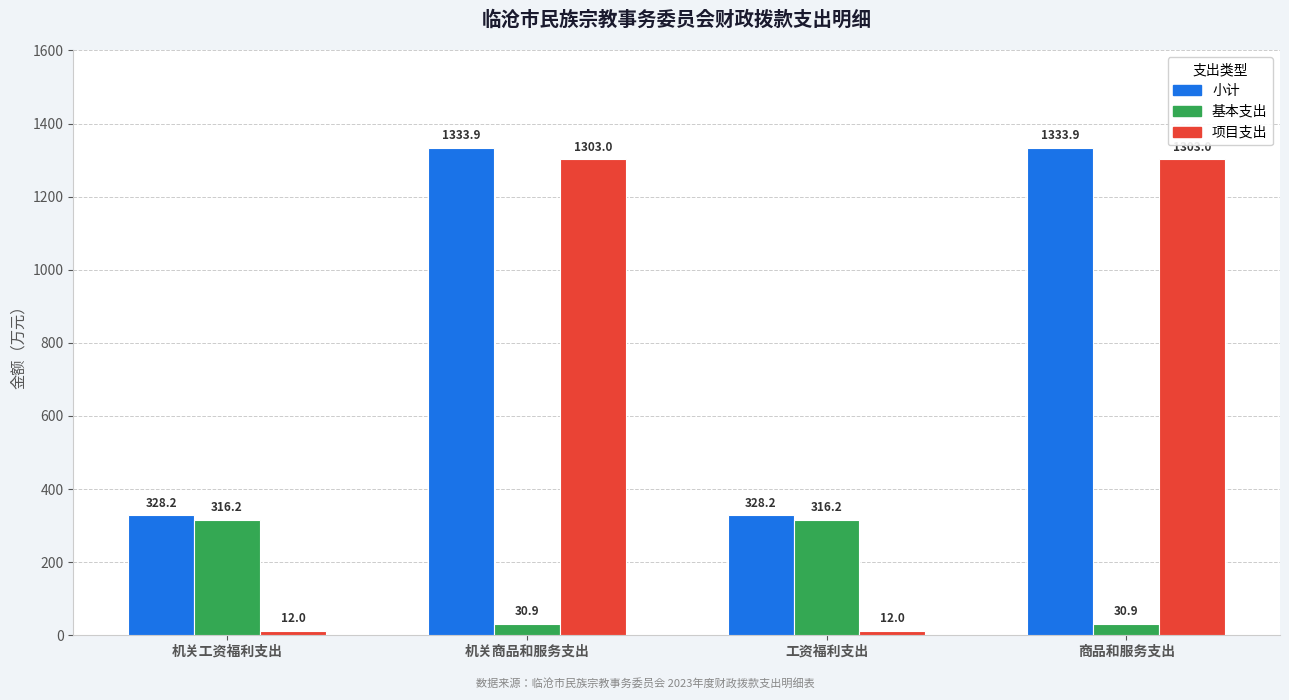

What position from the right is 机关工资福利支出?

4